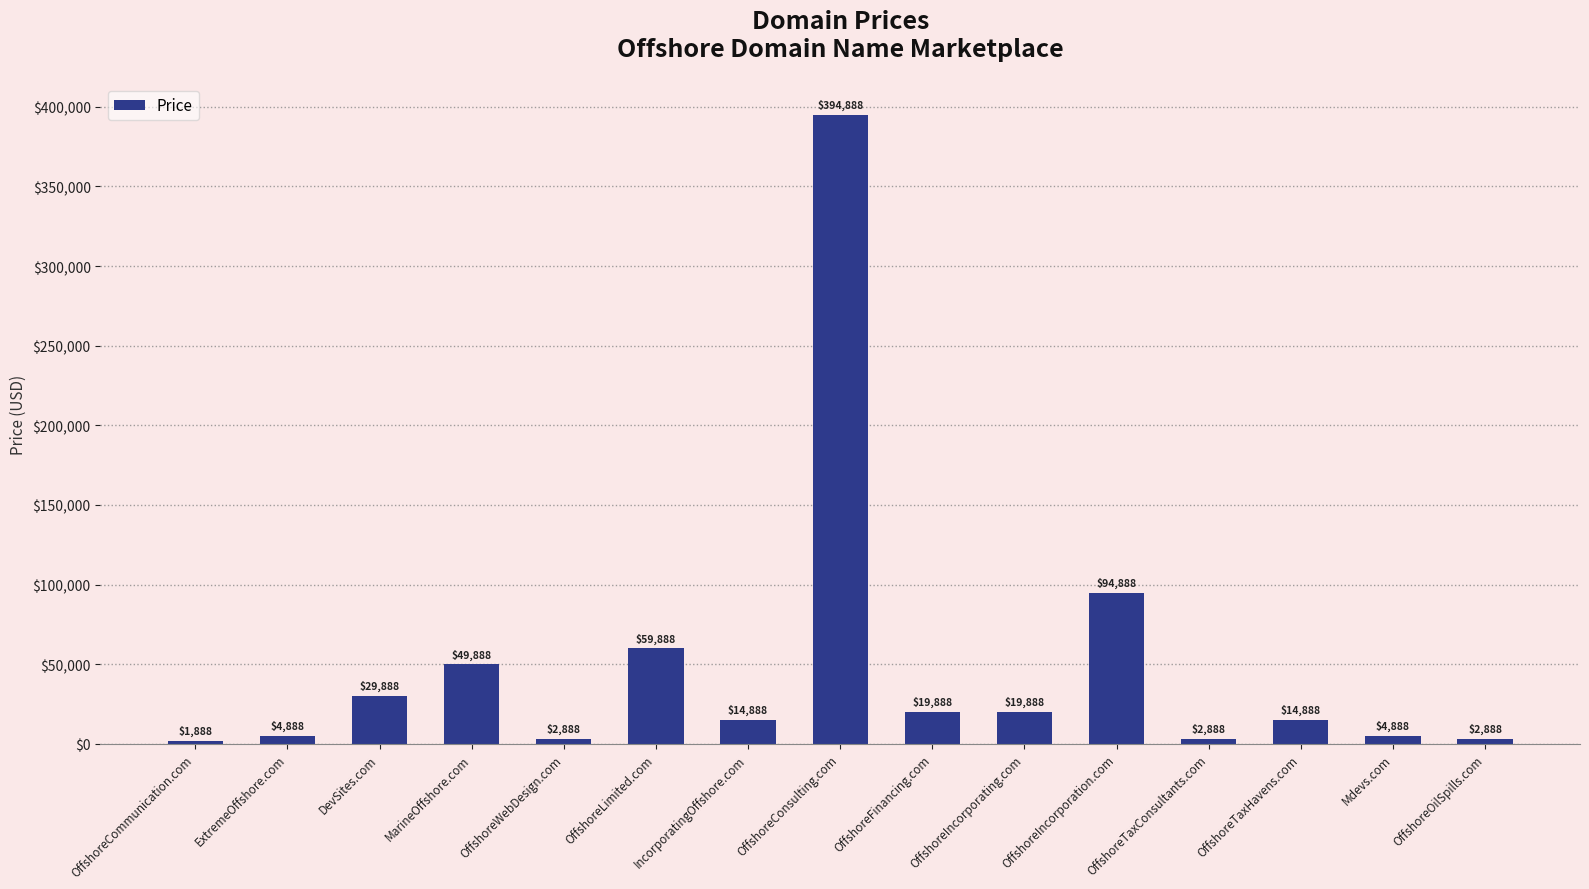

True or false: the data shows 19888 at OffshoreFinancing.com.

True